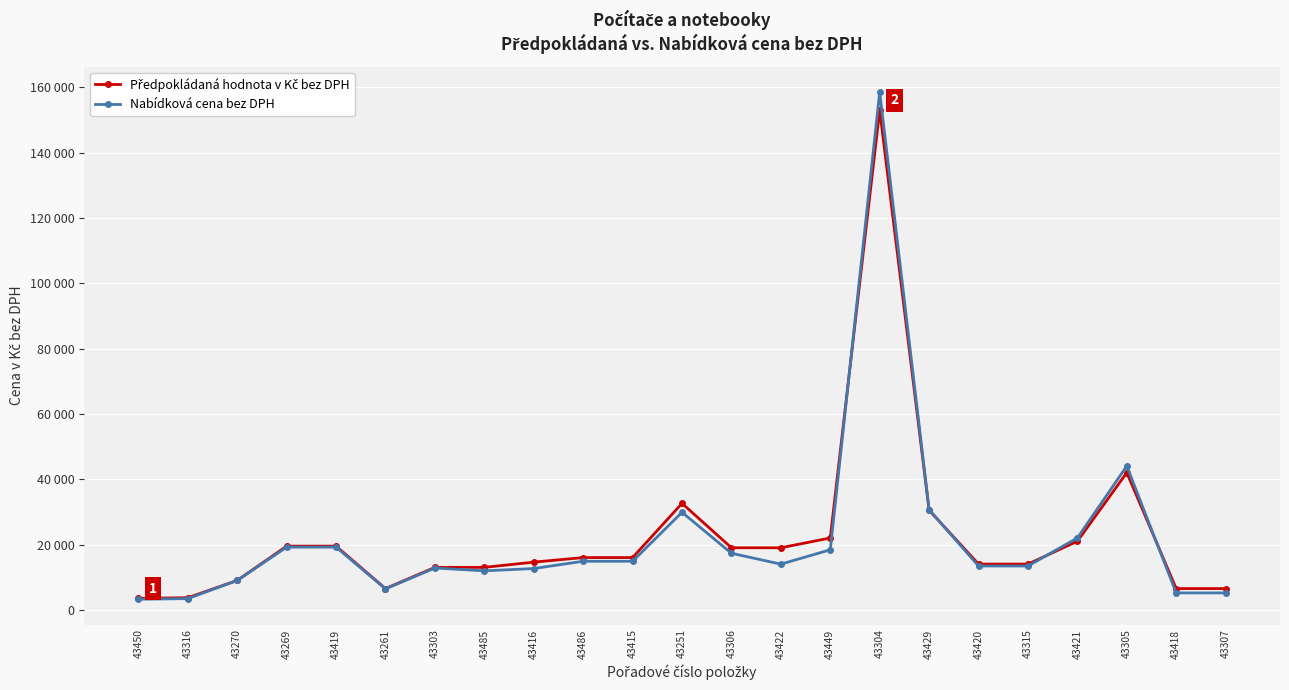

Is this an area chart (filled region under the line)?

No